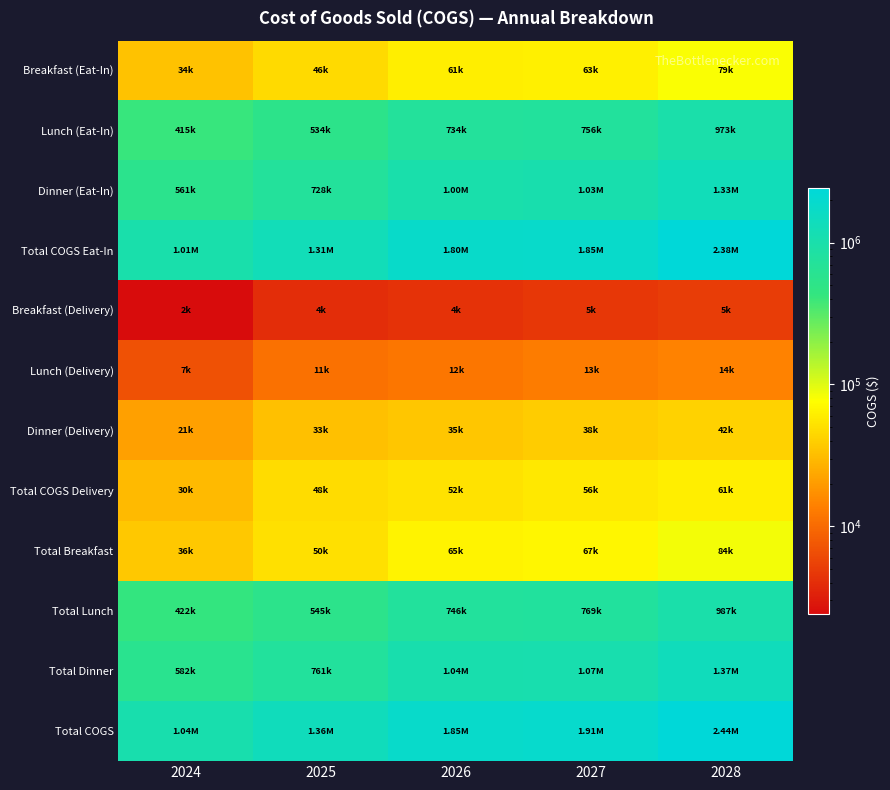

What is the smallest value displayed?

2400.0